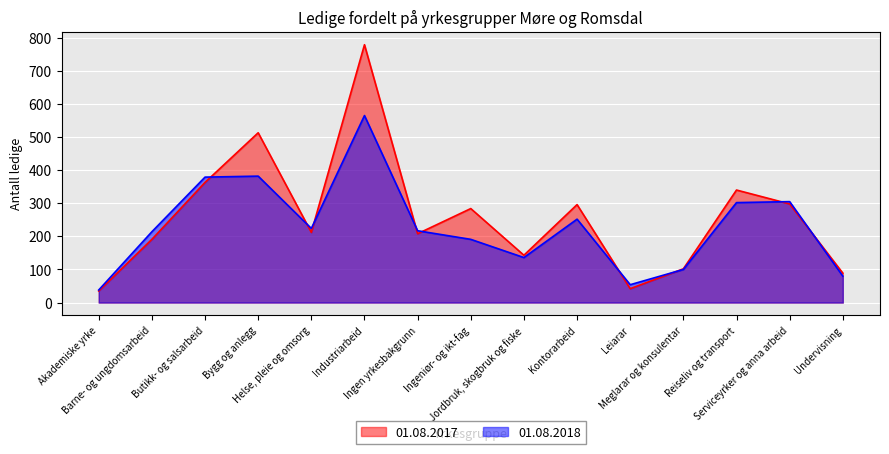

How many lines are shown in the chart?

2